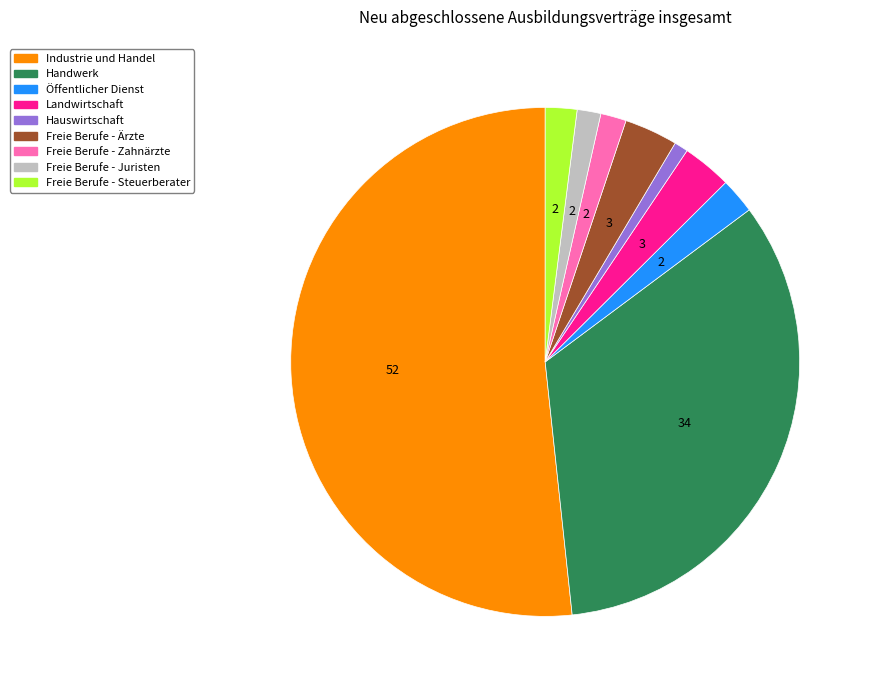

The Freie Berufe - Ärzte slice represents 3% of the pie. True or false?

True